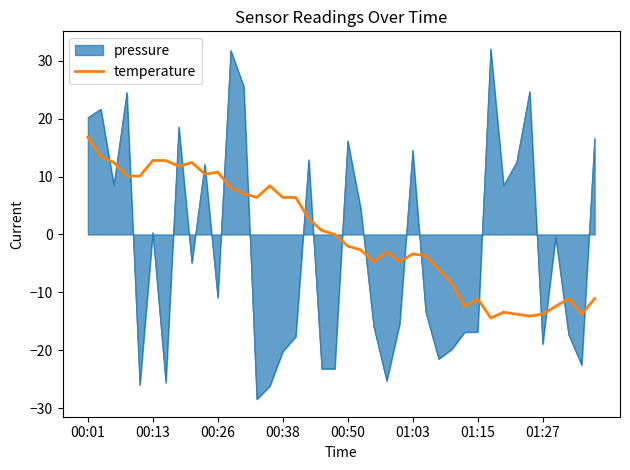

Which series has the largest range (max minus min)?

pressure